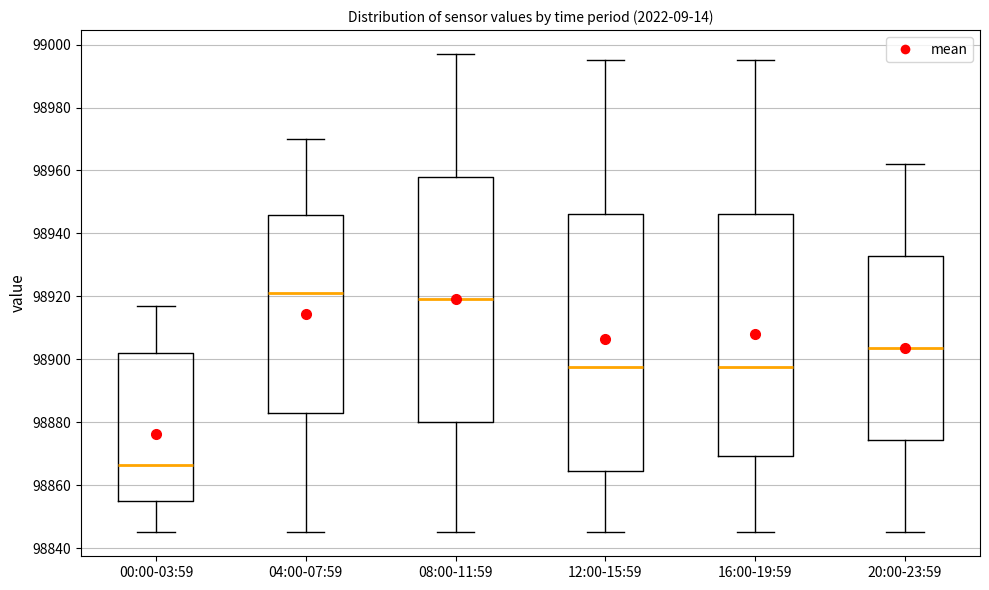

Where is the upper edge of the box for 12:00-15:59 on the y-axis? The values are not printed on the chart, so give them approximately, as read against the axis.

98946